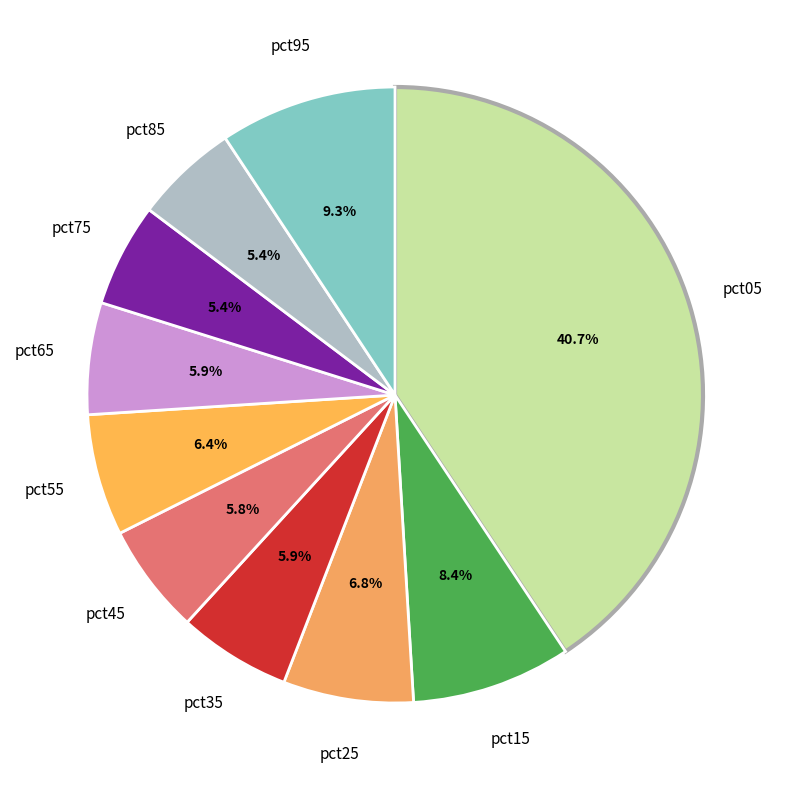

How many slices are in this pie chart?

10